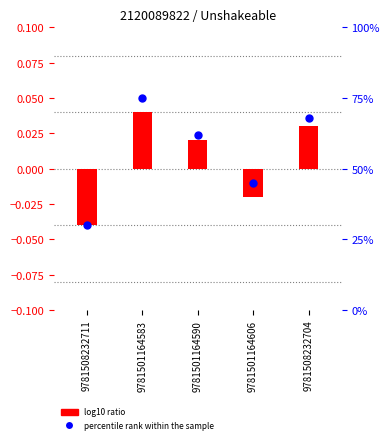

At which category is the sum across all series the highest?

9781501164583